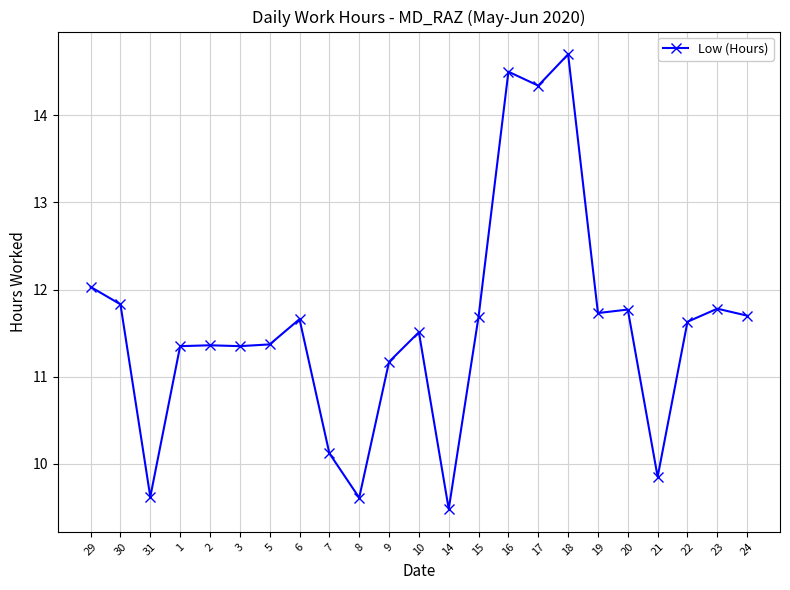

At which category does the data reach its first local valley?

31